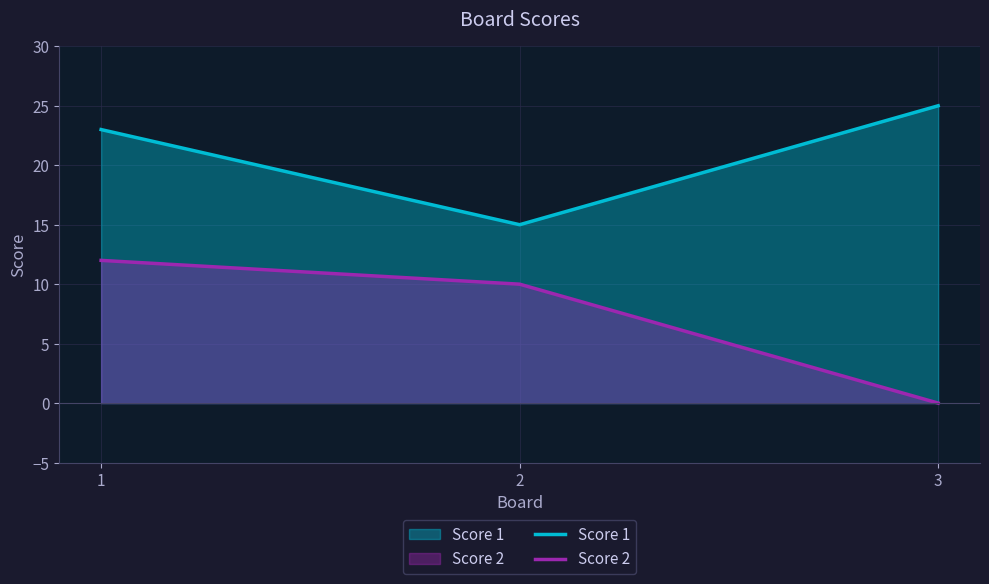

Rank the series by their average value, from lowest to highest.

Score 2, Score 1